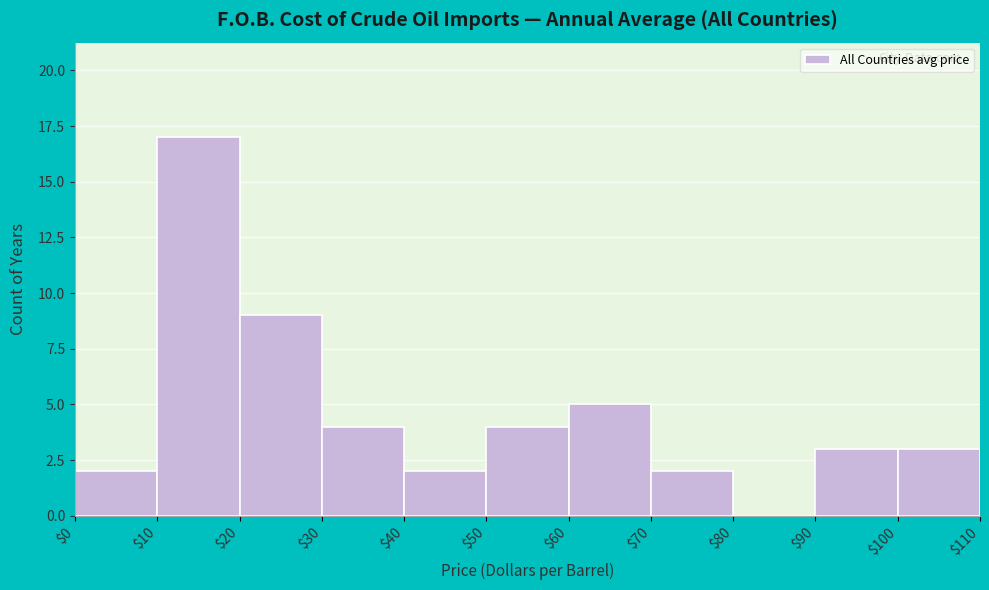

How tall is the bar that spans $20 to $30 on the x-axis? The values are not printed on the chart, so give them approximately, as read against the axis.

9